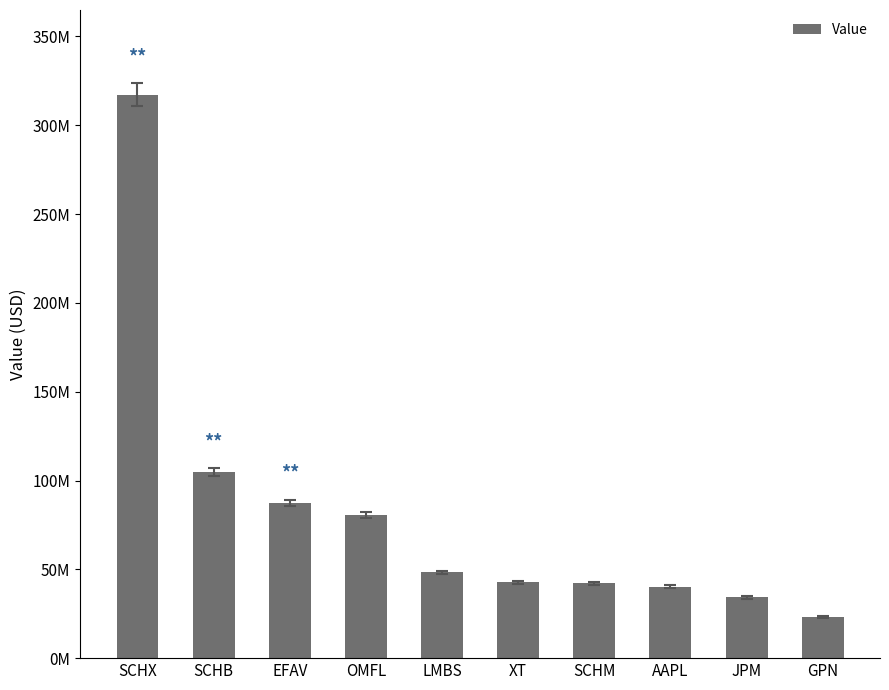

Reading left to right, list all the values displayed in this chart.

SCHX=317300000	SCHB=104715000	EFAV=87502000	OMFL=80718000	LMBS=48307000	XT=42693000	SCHM=42132000	AAPL=40241000	JPM=34248000	GPN=23189000